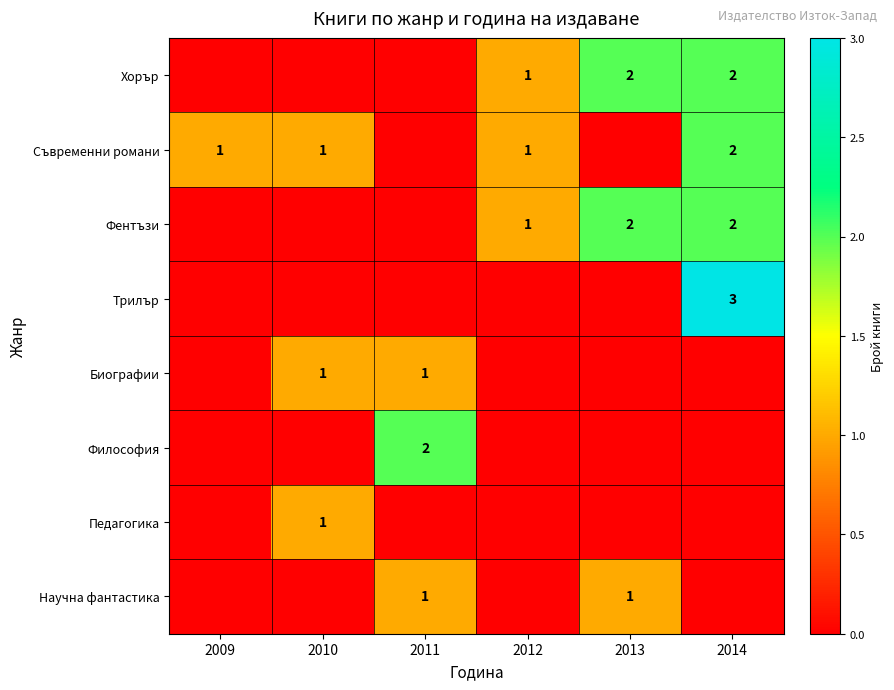

At which category is the sum across all series the highest?

2014